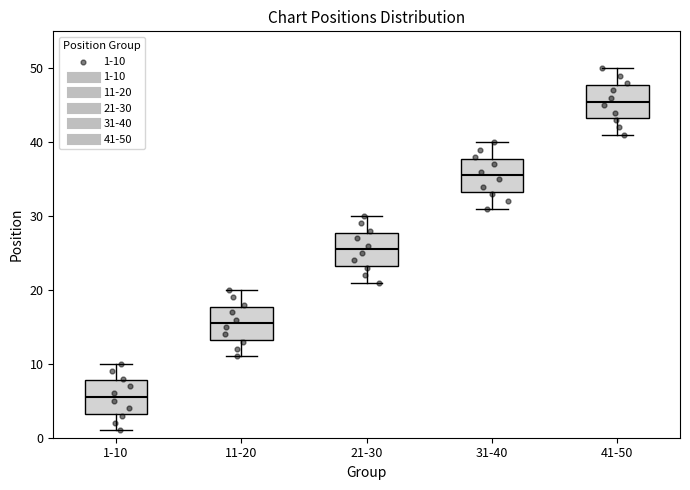

Where is the lower edge of the box for 31-40 on the y-axis? The values are not printed on the chart, so give them approximately, as read against the axis.

33